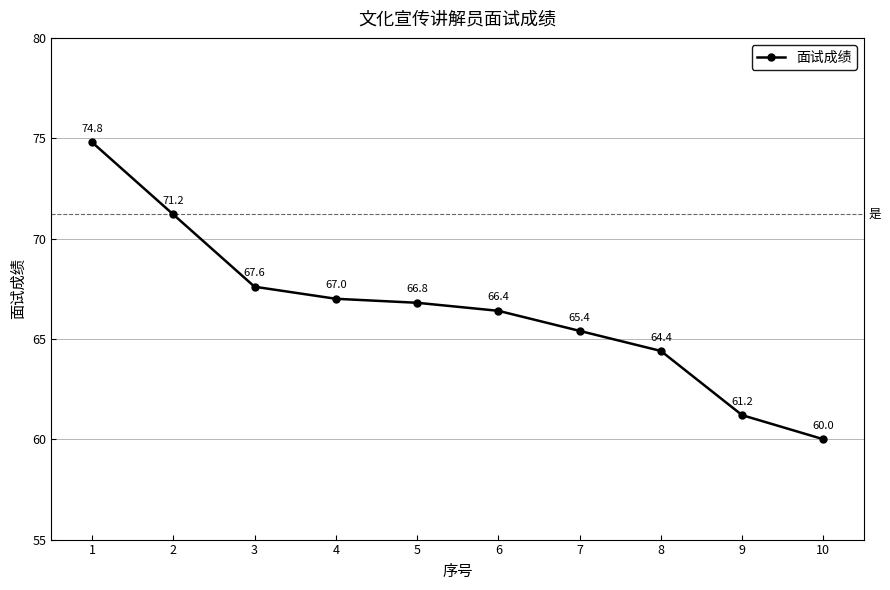

Between 10 and 5, which is larger?

5